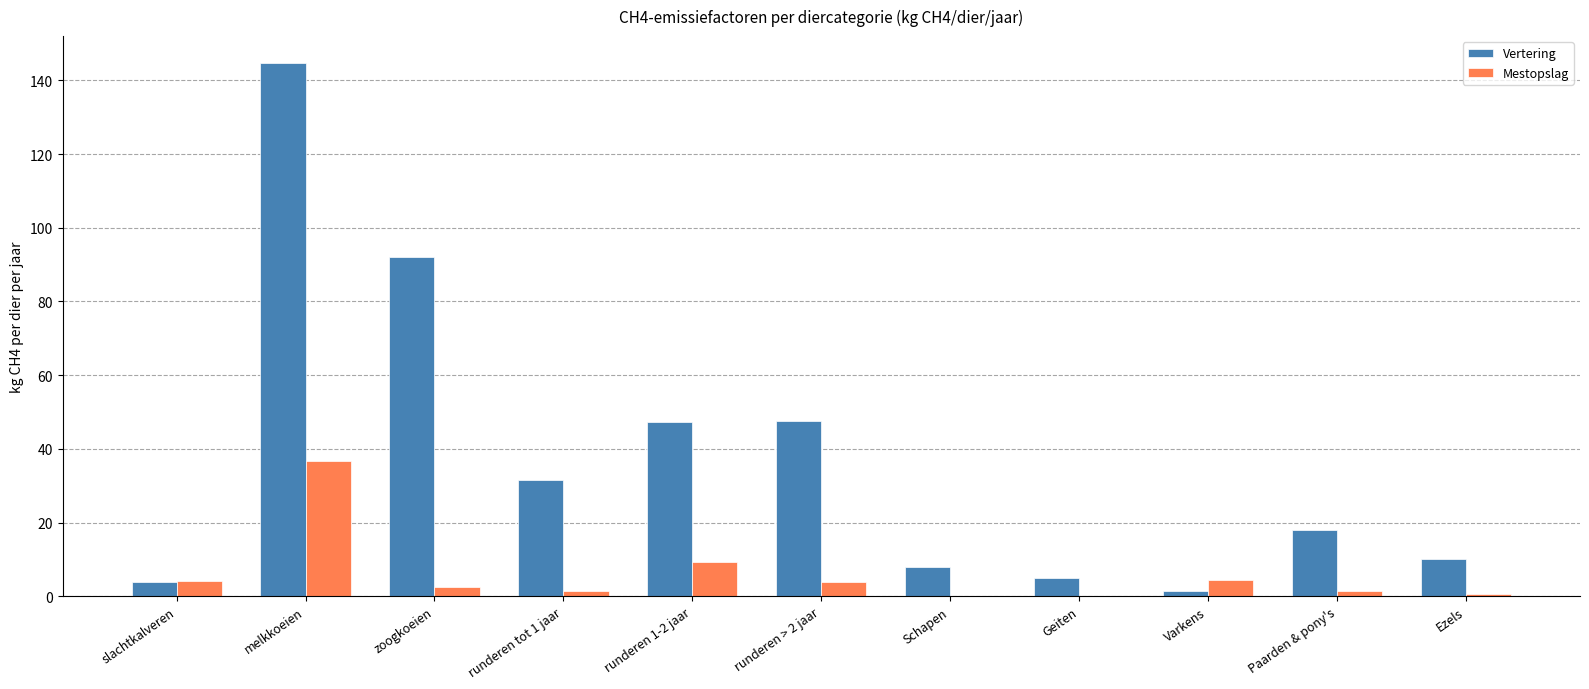

How many groups of bars are there?

11